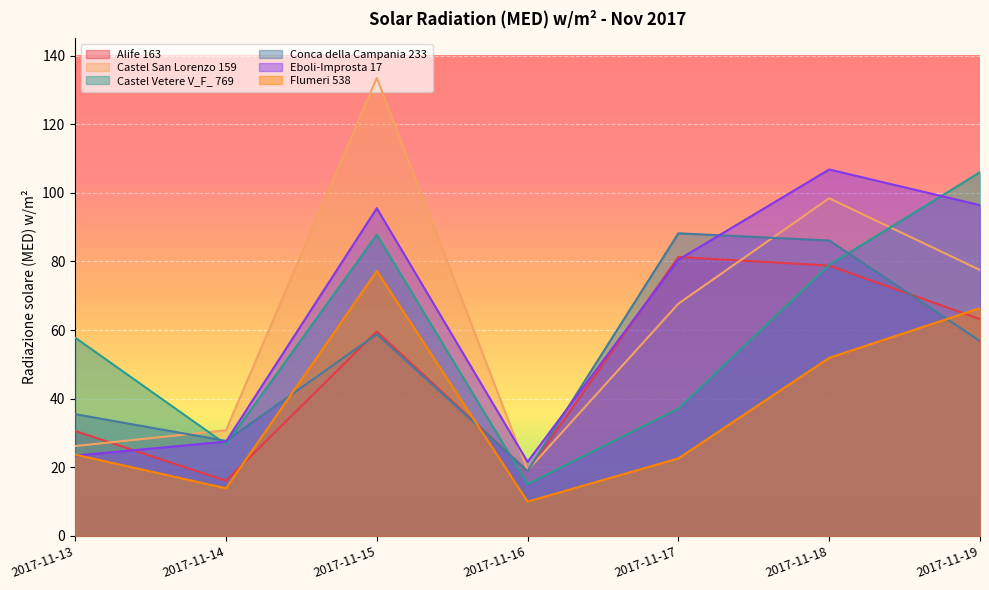

True or false: Alife 163 has more than 2 points higher than both neighbors.

False